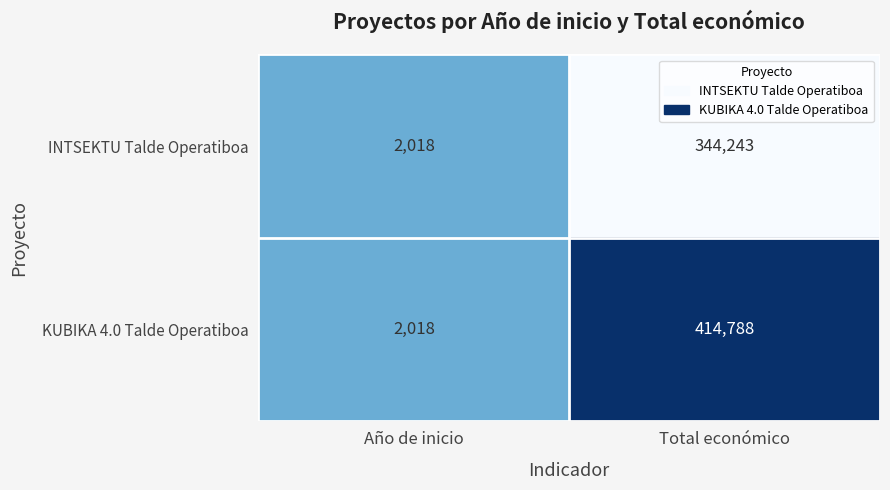

At which category is the sum across all series the highest?

Total económico